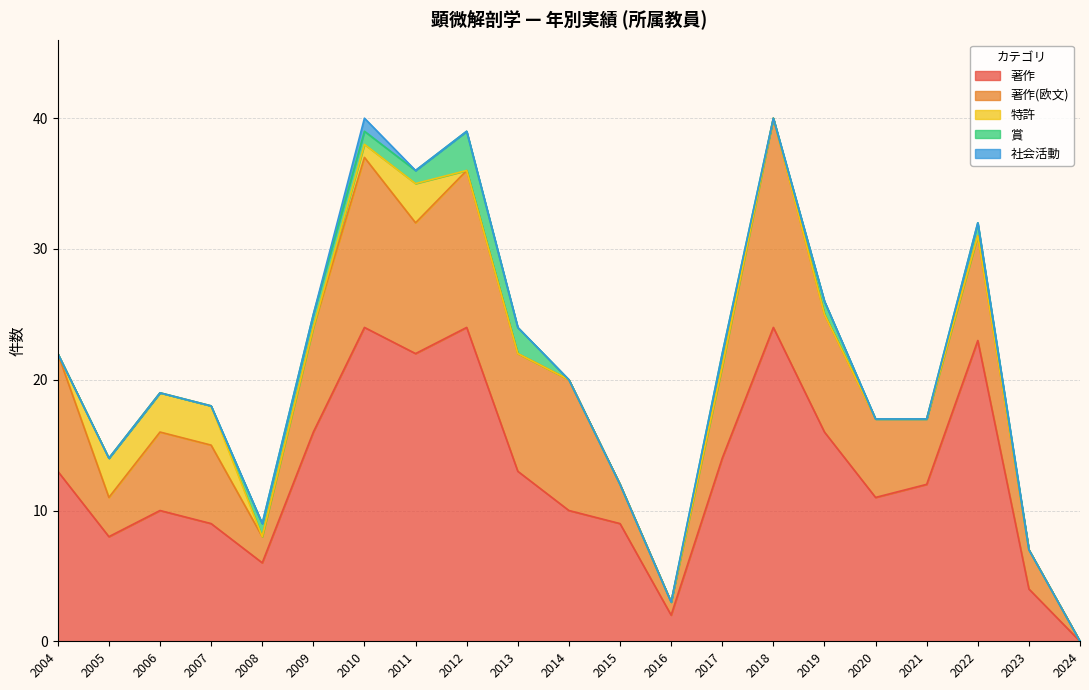

Count the number of data series in this chart.

5